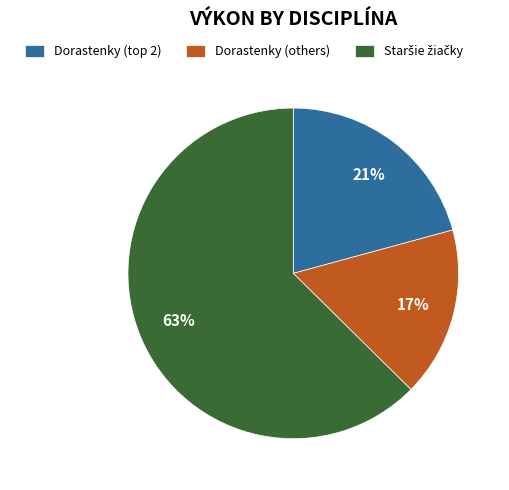

True or false: Dorastenky (others) accounts for 11% of the total.

False